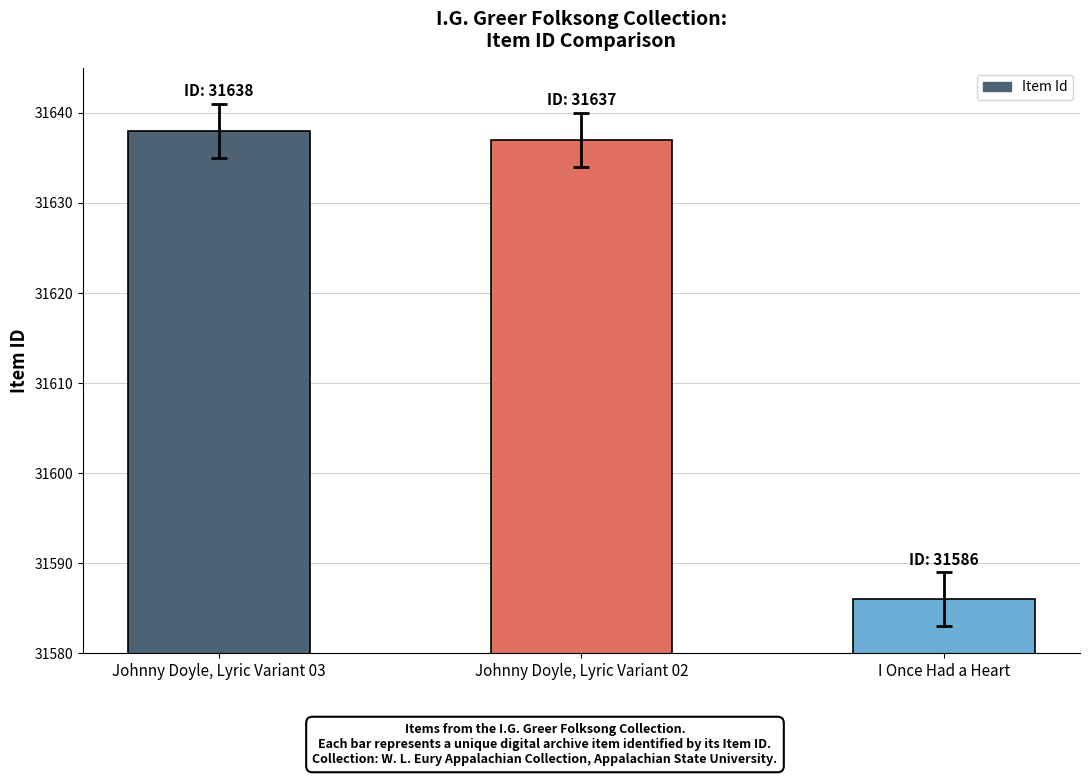

What is the difference between the maximum and minimum values?

52